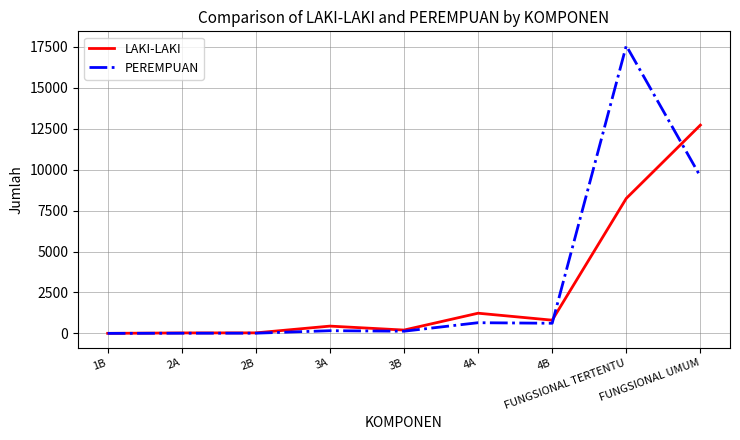

What is the difference between the maximum and second lowest values in the PEREMPUAN series?

17565